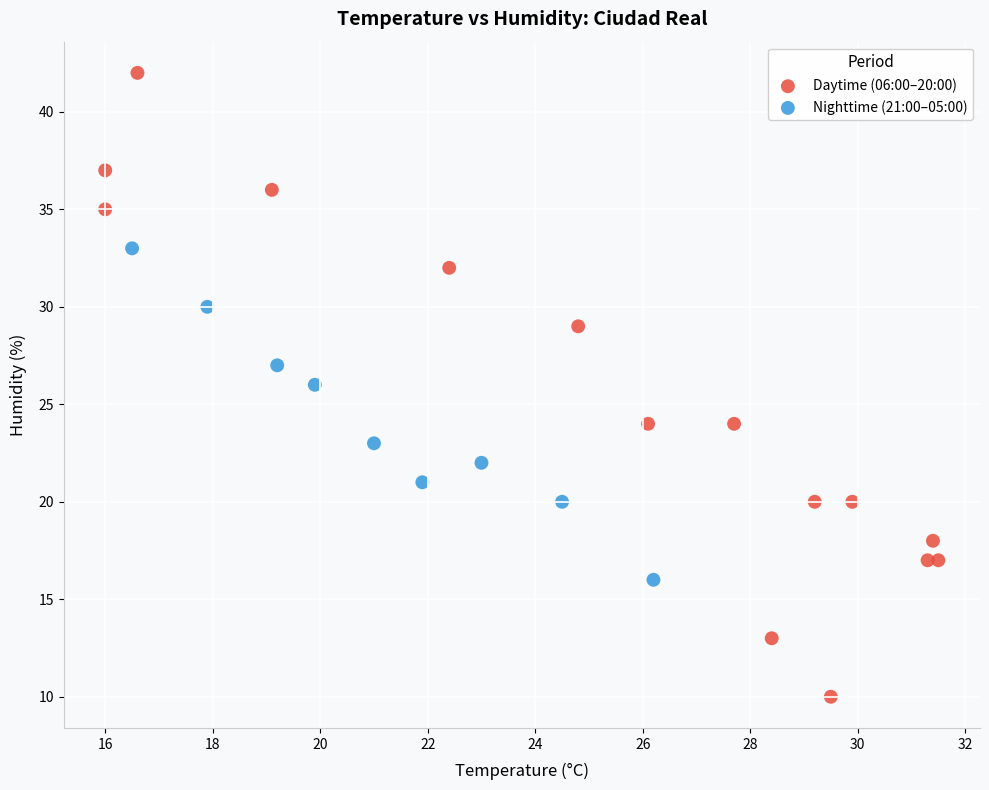

Which series contains the lowest Y value?

Daytime (06:00–20:00)